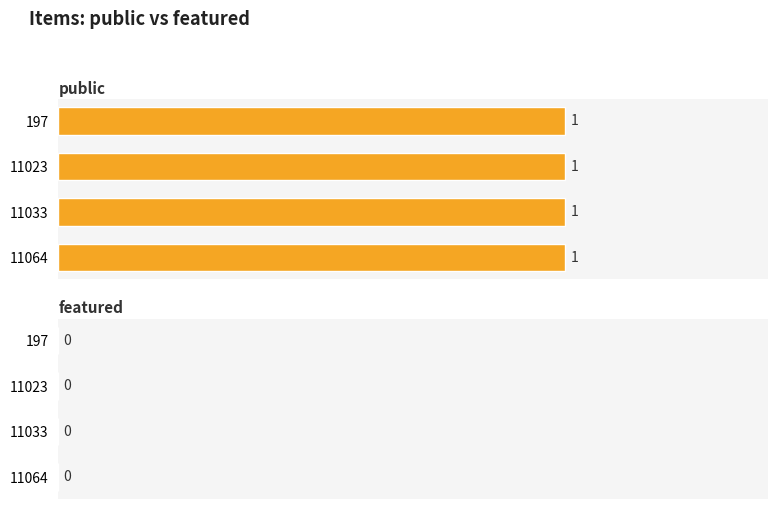

Rank the series at 197 from lowest to highest value.

featured, public